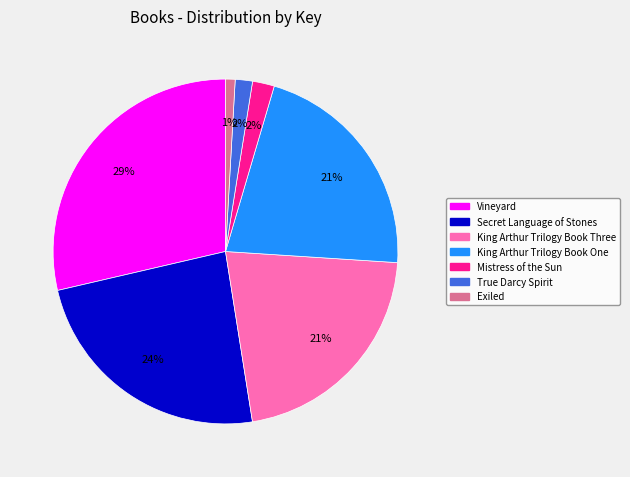

To the nearest percent, what portion does King Arthur Trilogy Book One represent?

21%